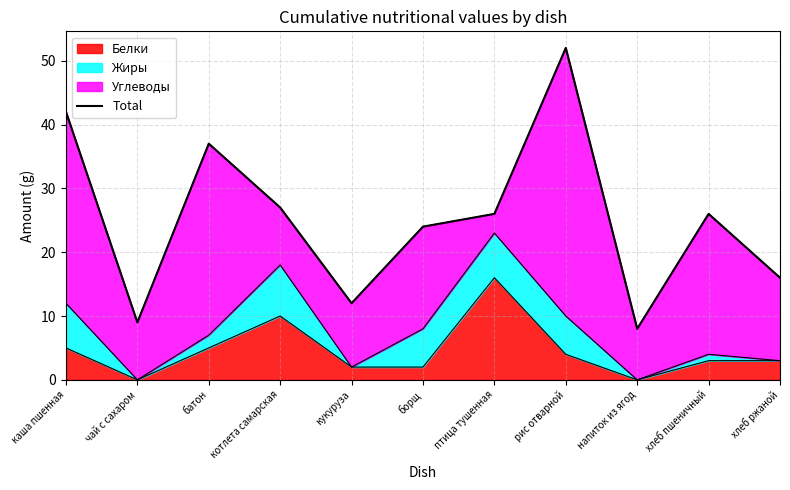

What is the label of the 4th point from the left?

котлета самарская